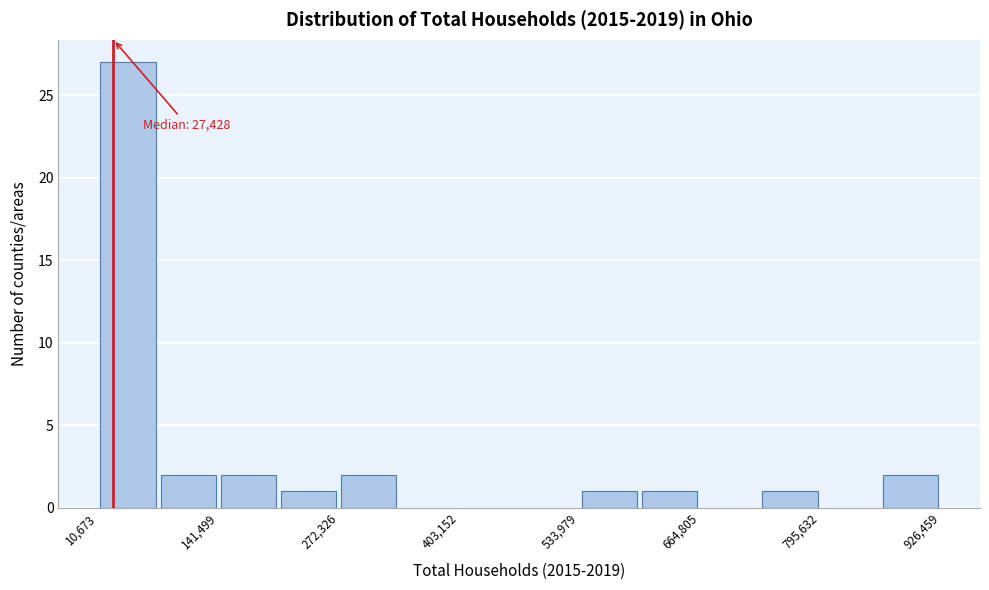

Read against the x-axis, roughly where is the centre of the tallest bar?

40000